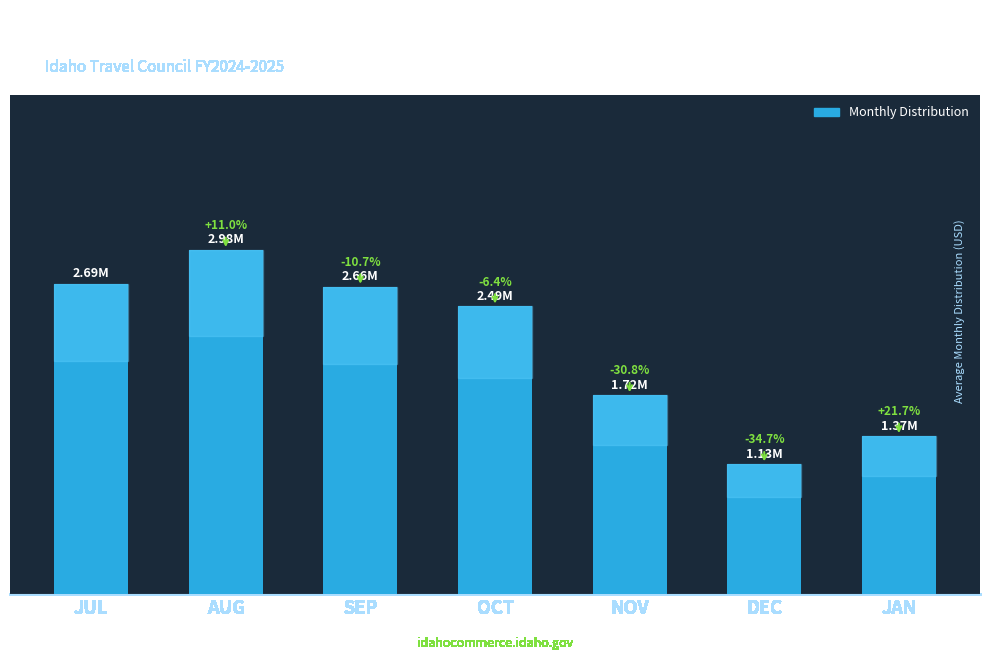

Rank the categories by value from highest to lowest.

AUG, JUL, SEP, OCT, NOV, JAN, DEC